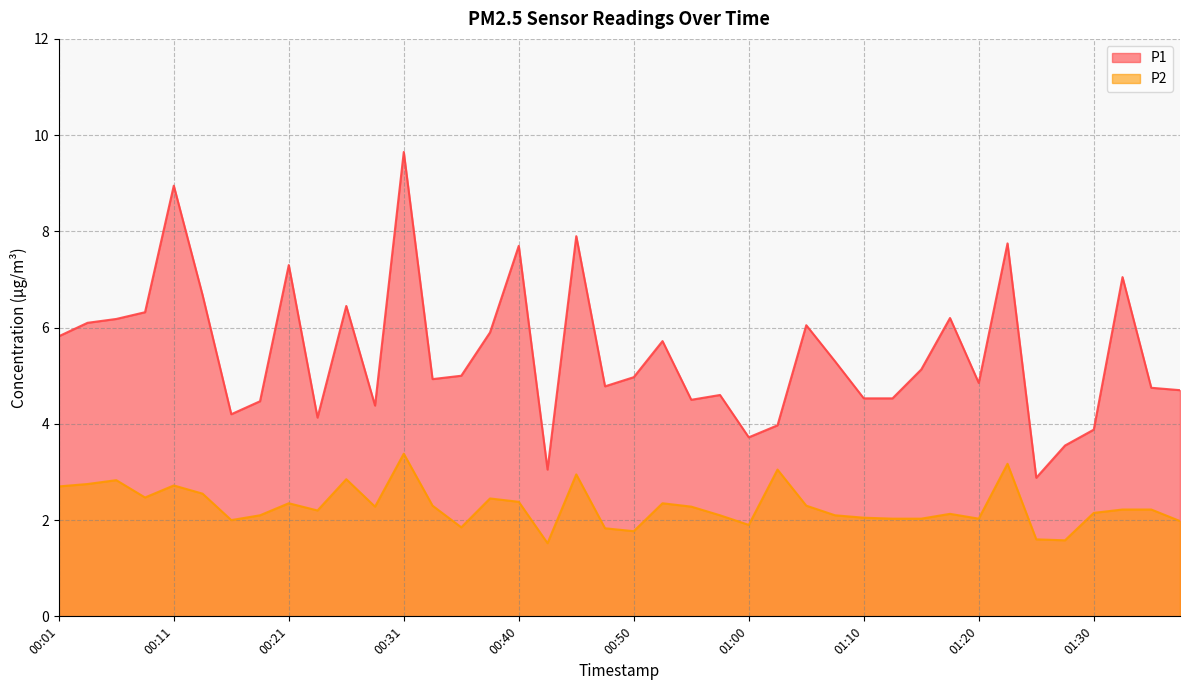

What position from the right is 00:06?

38